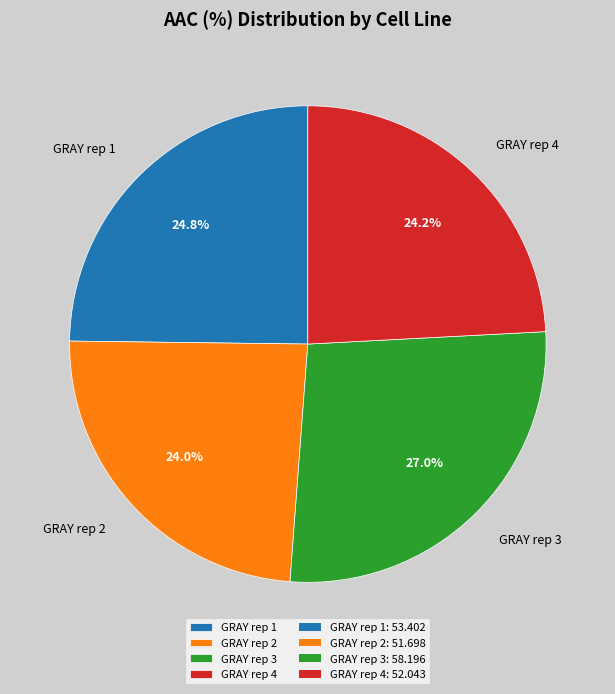

What is the largest slice in the pie chart?

GRAY rep 3